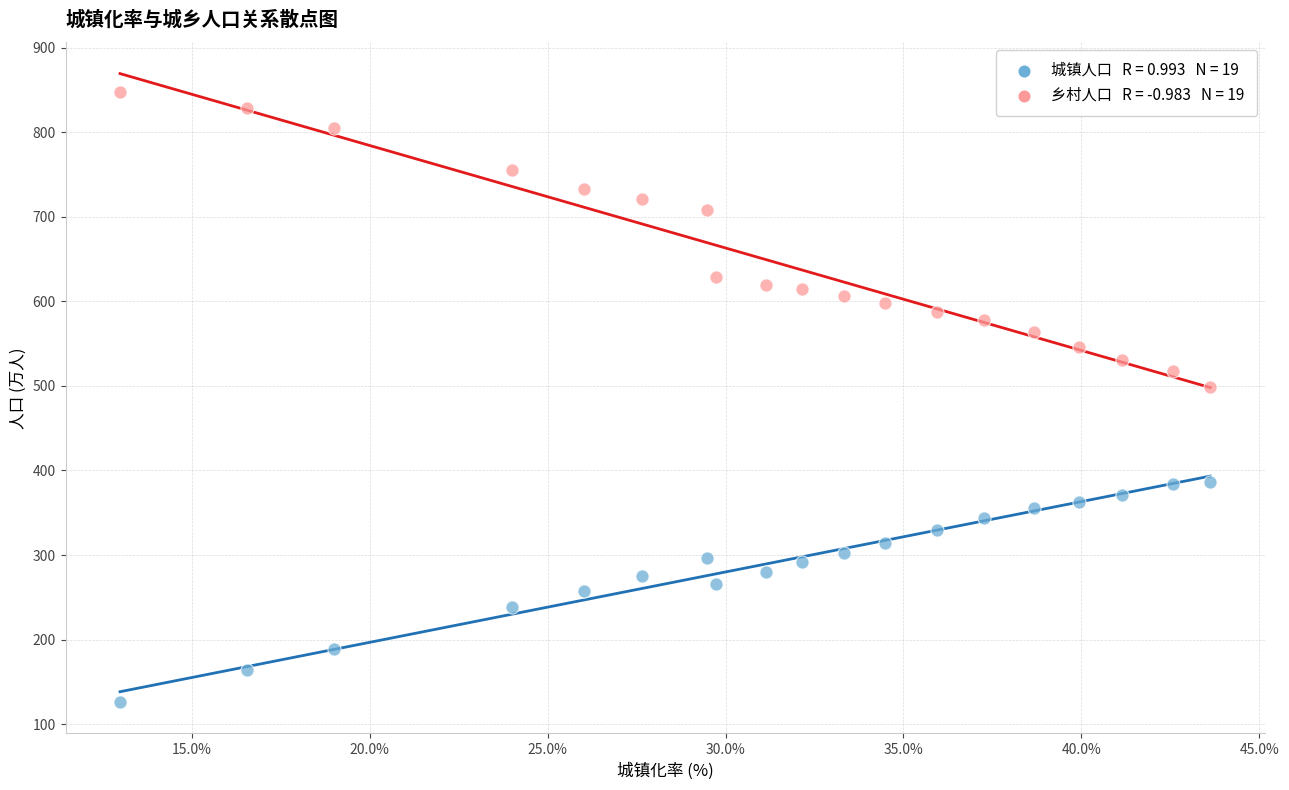

Across all series, what Y value is closest to 487?

499.1